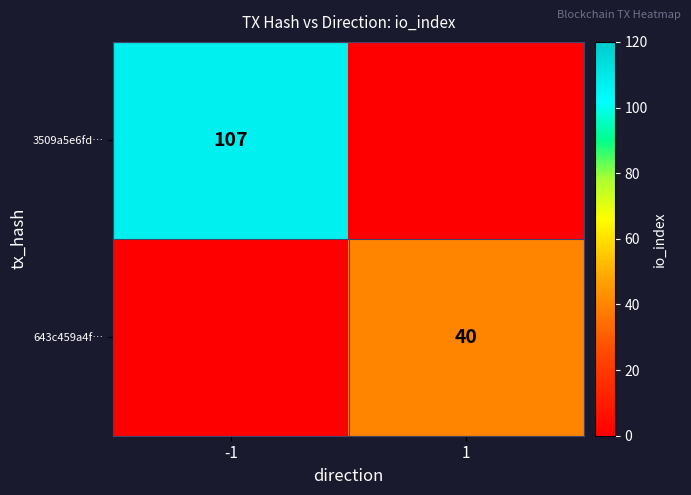

How many series are shown in this chart?

2